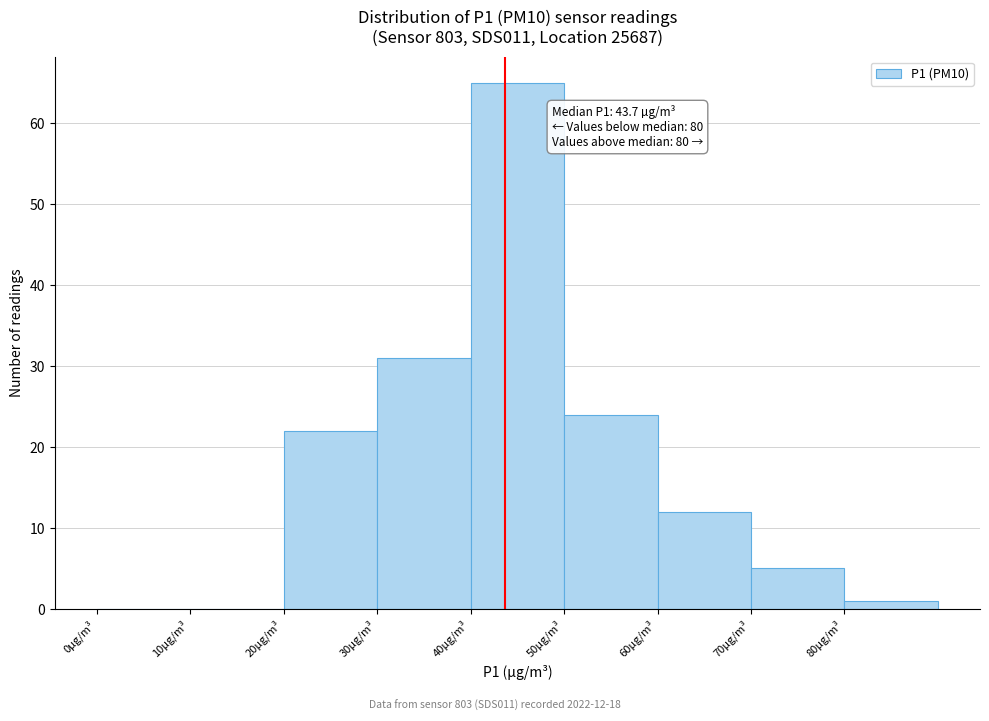

Which range on the x-axis has the tallest bar?

40 to 50